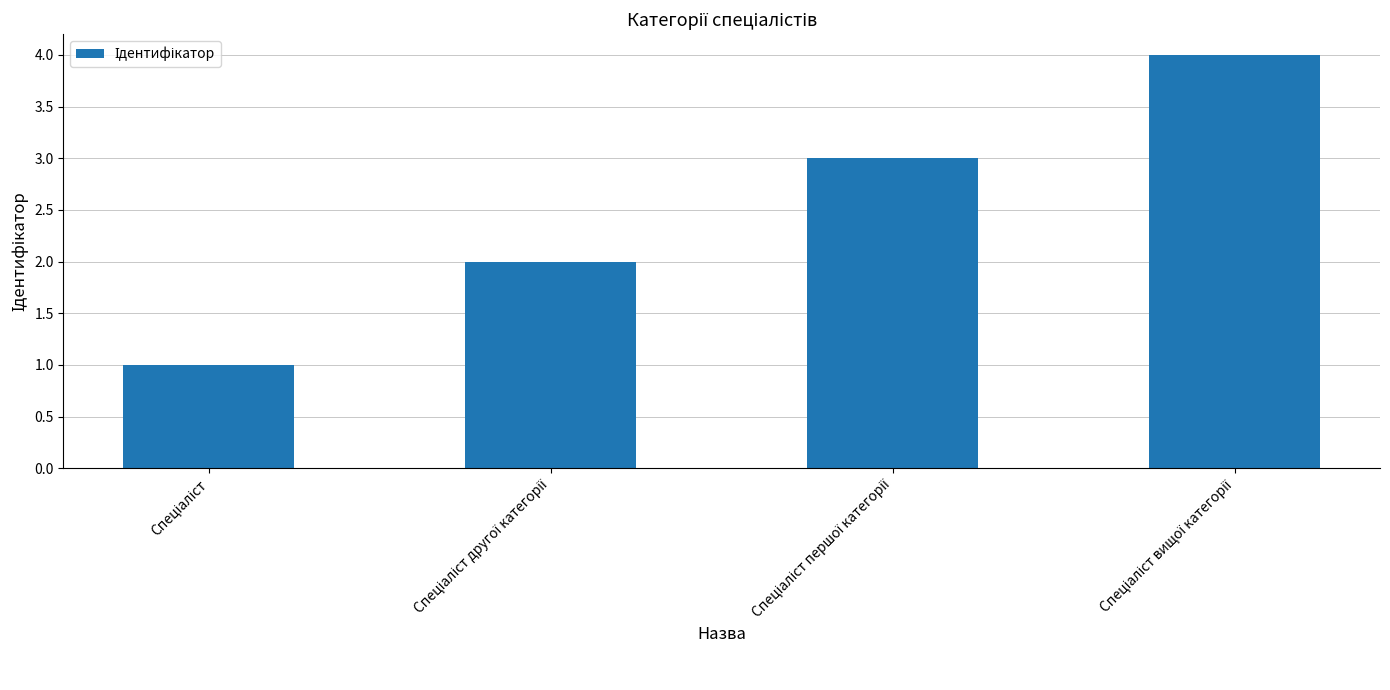

What is the difference between the maximum and minimum values?

3